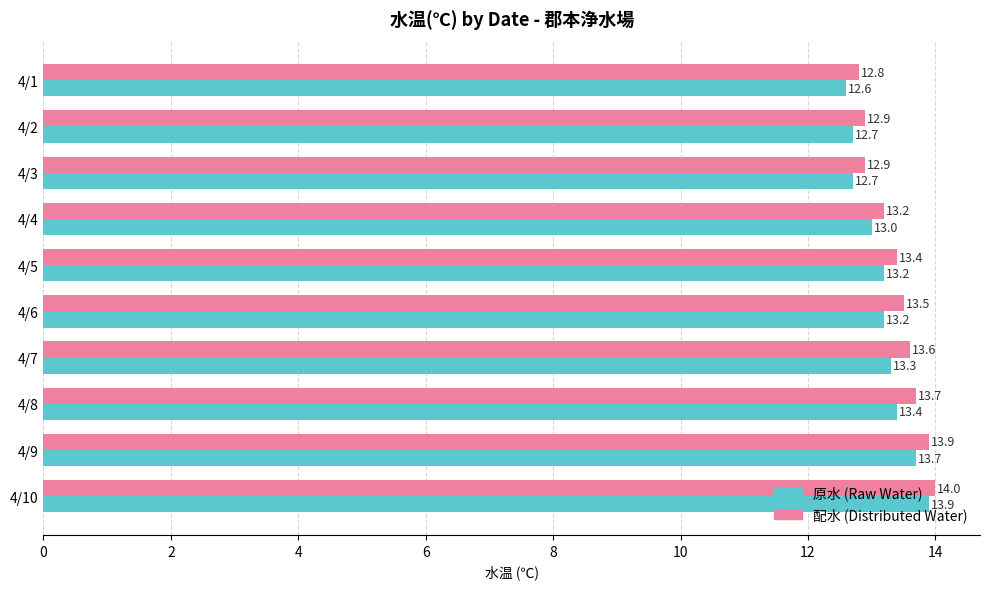

What is the total value across all series at 4/5?

26.6